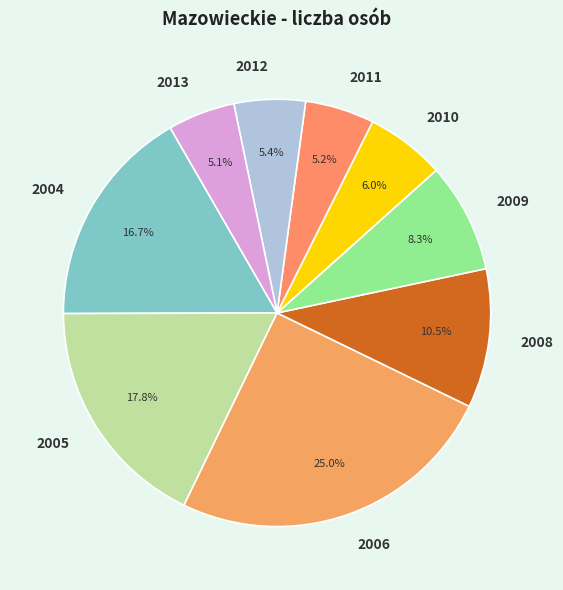

How many segments does this pie chart have?

9